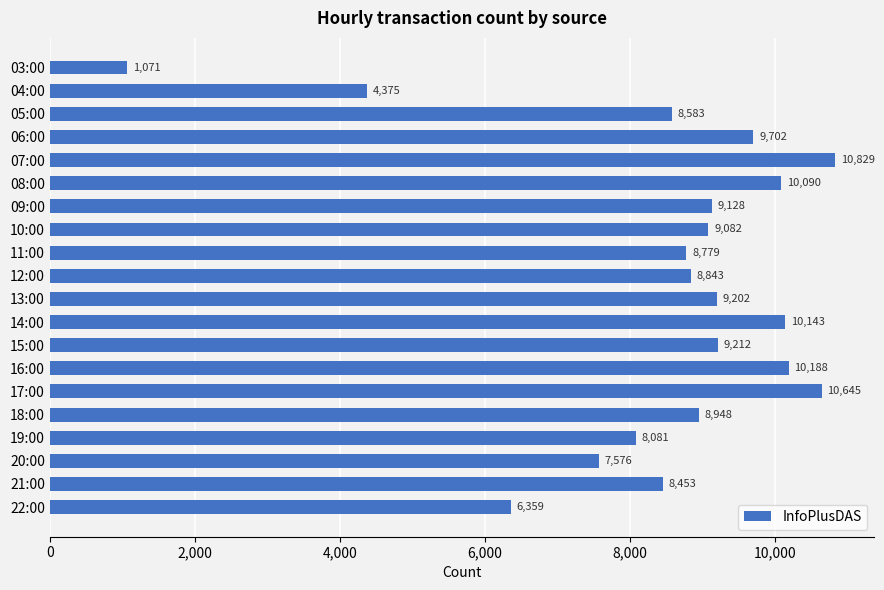

Rank the categories by value from lowest to highest.

03:00, 04:00, 22:00, 20:00, 19:00, 21:00, 05:00, 11:00, 12:00, 18:00, 10:00, 09:00, 13:00, 15:00, 06:00, 08:00, 14:00, 16:00, 17:00, 07:00